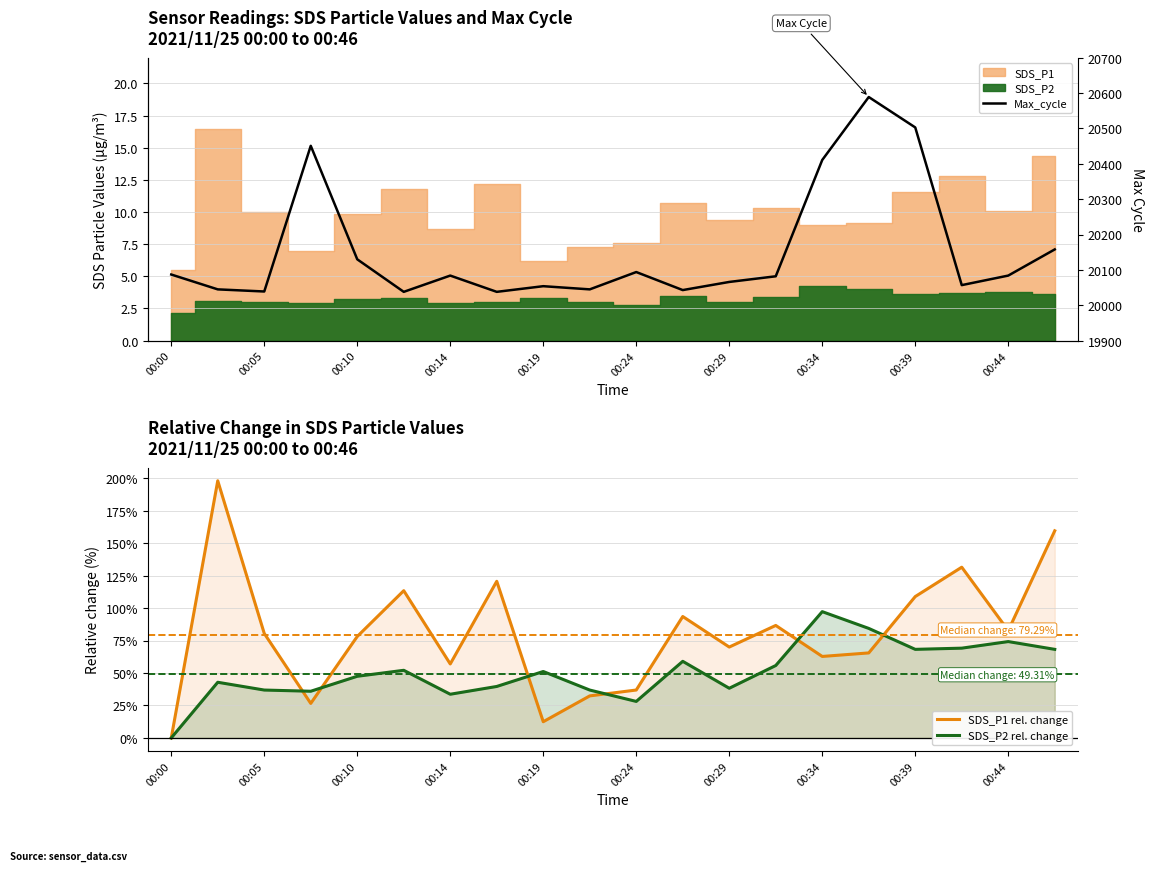

At how many categories does at least one series exceed 2460?

20